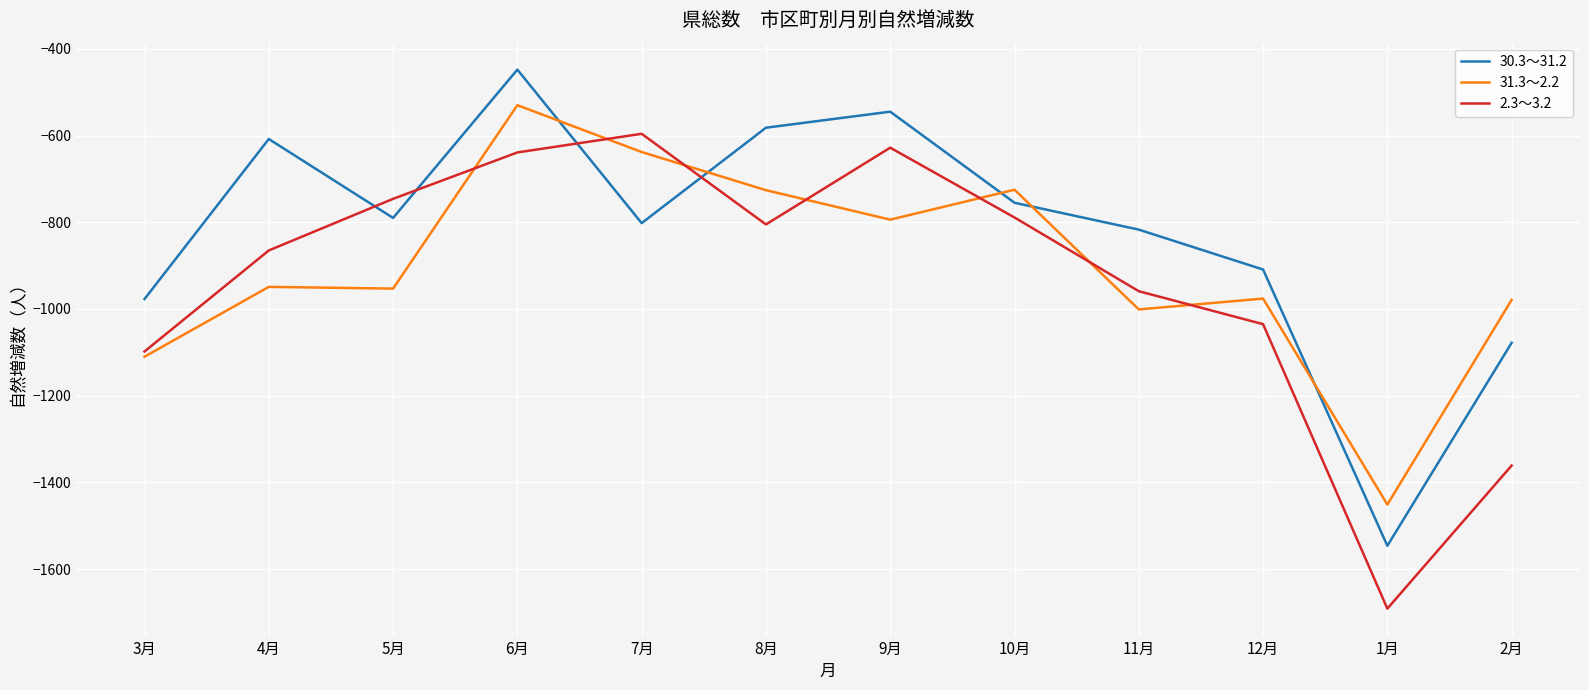

What is the maximum value for 31.3～2.2?

-530